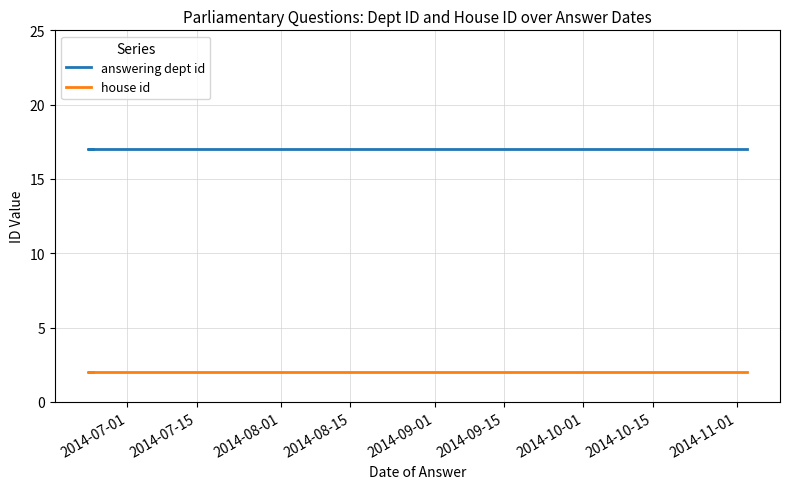

Reading right to left, extract all data points from this chart.

answering dept id: 17	17	17	17	17	17	17	17	17
house id: 2	2	2	2	2	2	2	2	2